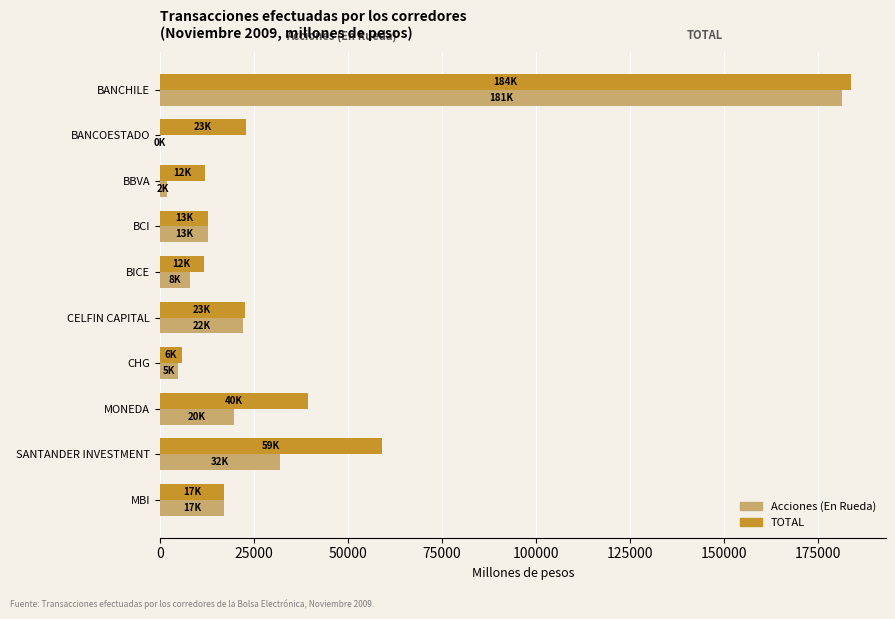

What is the sum of all TOTAL values?

387938.5